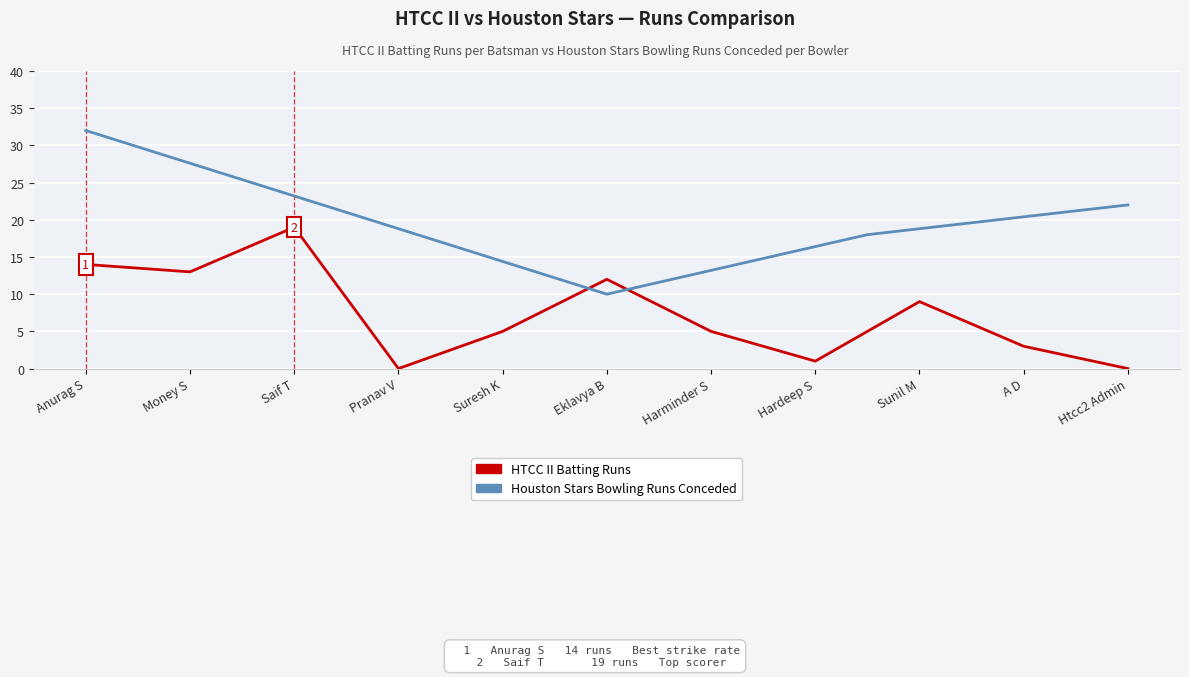

The chart shows a value of 5 at Harminder S. True or false?

True